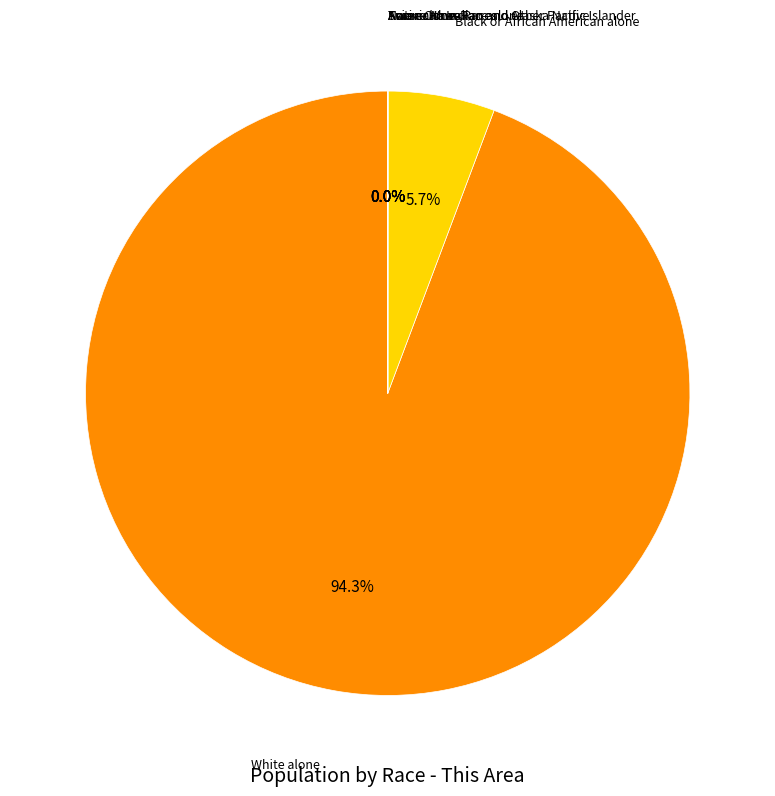

Does any single category account for the majority?

Yes